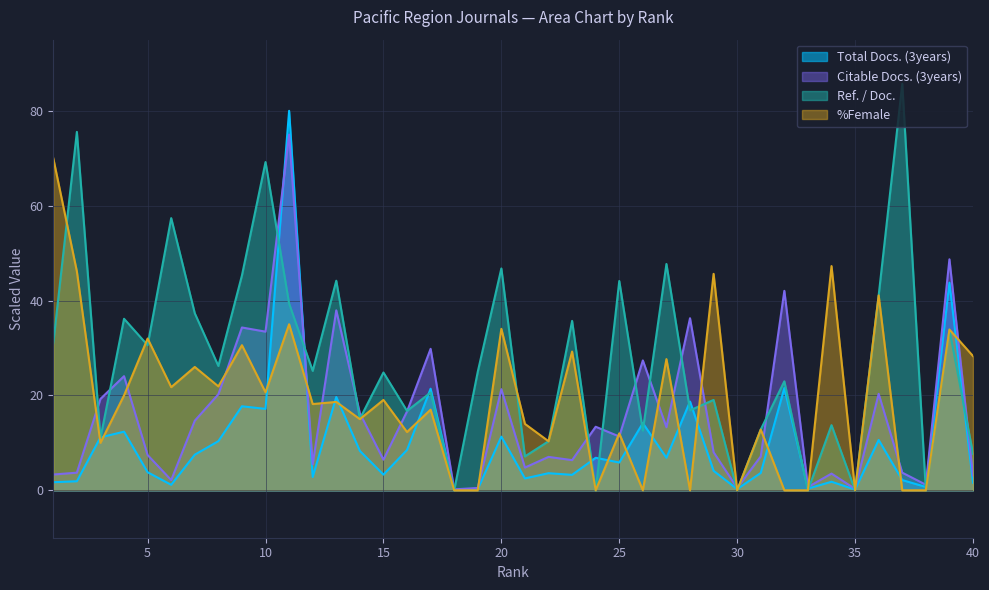

Which category has the highest value across all series?

37